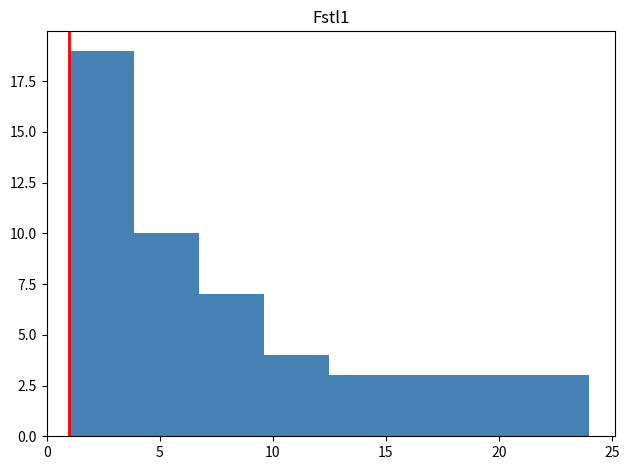

Reading left to right, transcribe this chart: for each bar, give the range it covers on the x-axis and its height. Neither the bar edges nor the heights are printed on the chart, so give them approximately, as read against the axes.

1.0 to 4.0: 19
4.0 to 7.0: 10
7.0 to 9.5: 7
9.5 to 12.5: 4
12.5 to 15.5: 3
15.5 to 18.5: 3
18.5 to 21.0: 3
21.0 to 24.0: 3